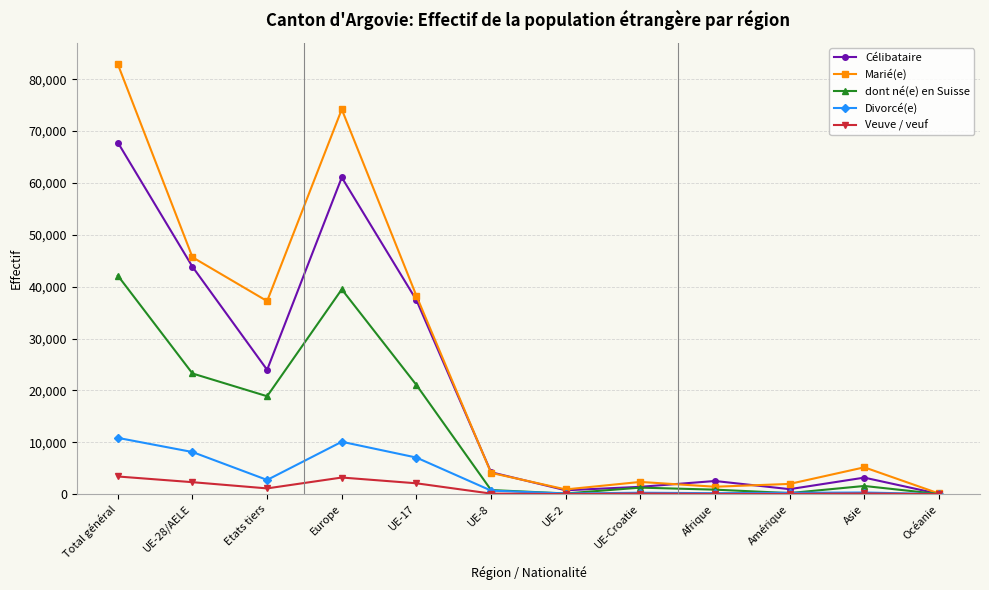

Rank the series by their maximum value, from highest to lowest.

Marié(e), Célibataire, dont né(e) en Suisse, Divorcé(e), Veuve / veuf